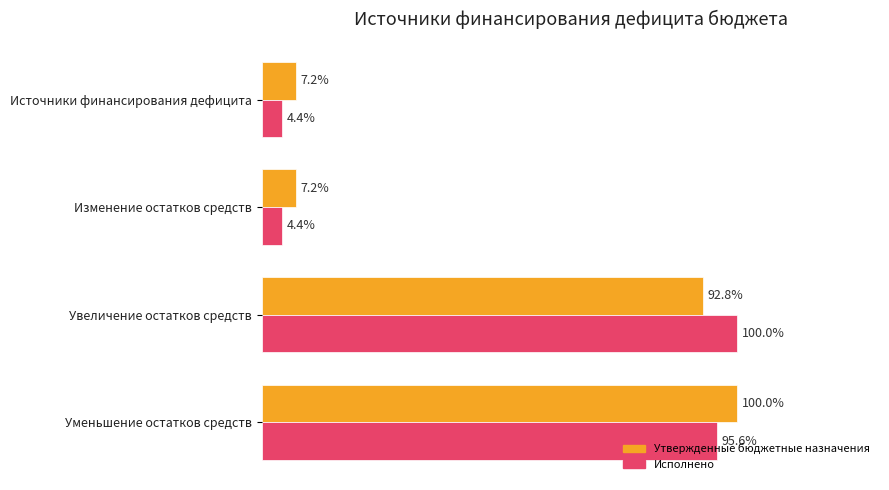

Between Увеличение остатков средств and Уменьшение остатков средств, which series saw the biggest shift?

Утвержденные бюджетные назначения